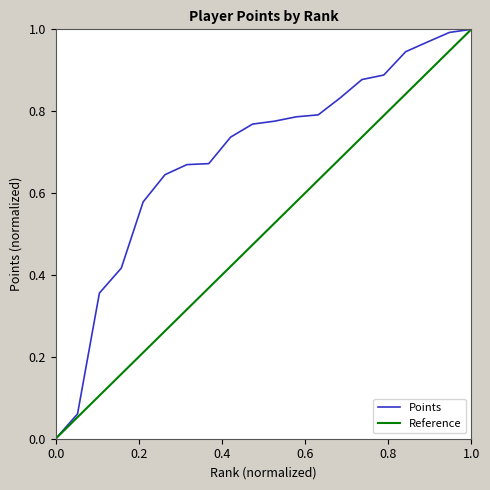

Reading right to left, extract all data points from this chart.

1.0	1.0	1.0	0.9	0.9	0.9	0.8	0.8	0.8	0.8	0.8	0.7	0.7	0.7	0.6	0.6	0.4	0.4	0.1	0.0